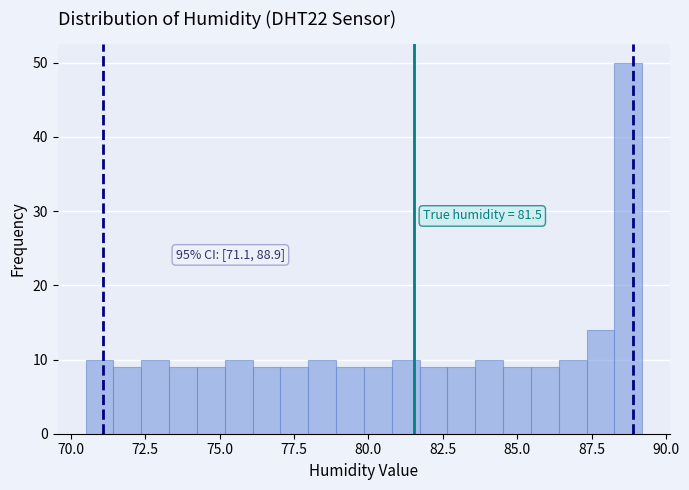

Read against the x-axis, roughly where is the centre of the tallest bar?

88.5